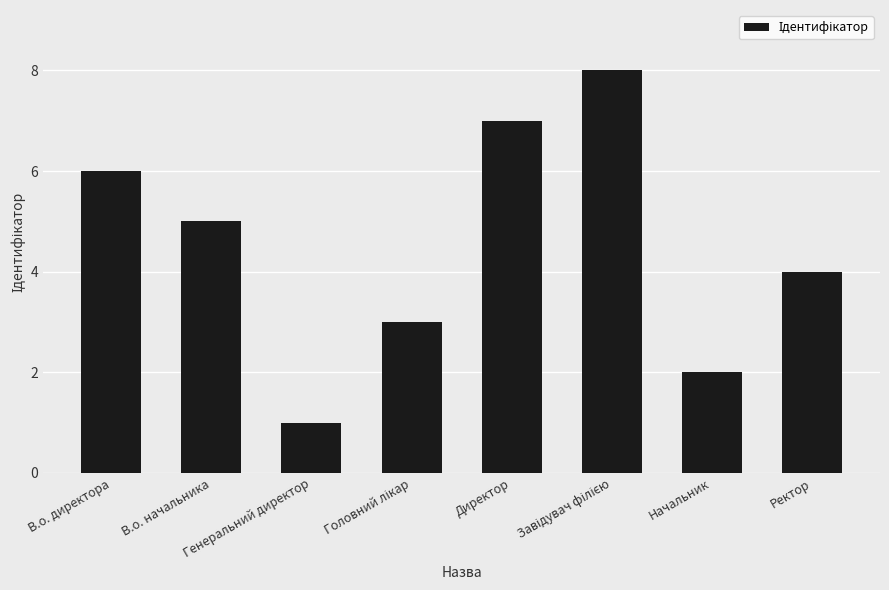

Where is the data nearest to the value 4?

Ректор